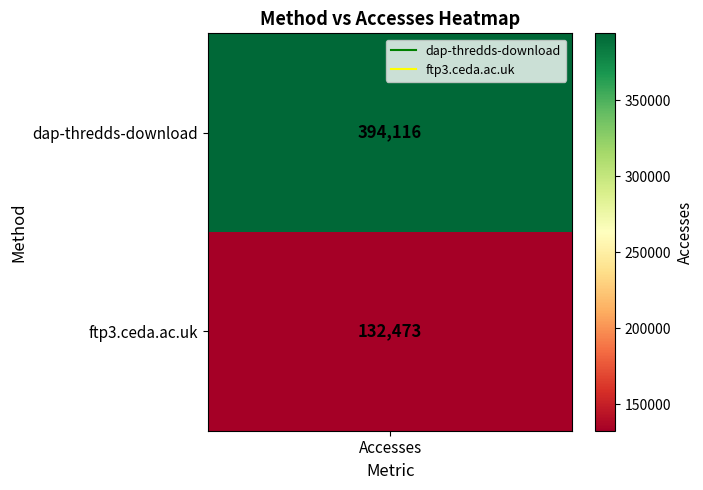

Approximately how many times larger is the value at ftp3.ceda.ac.uk compared to dap-thredds-download?

0.3